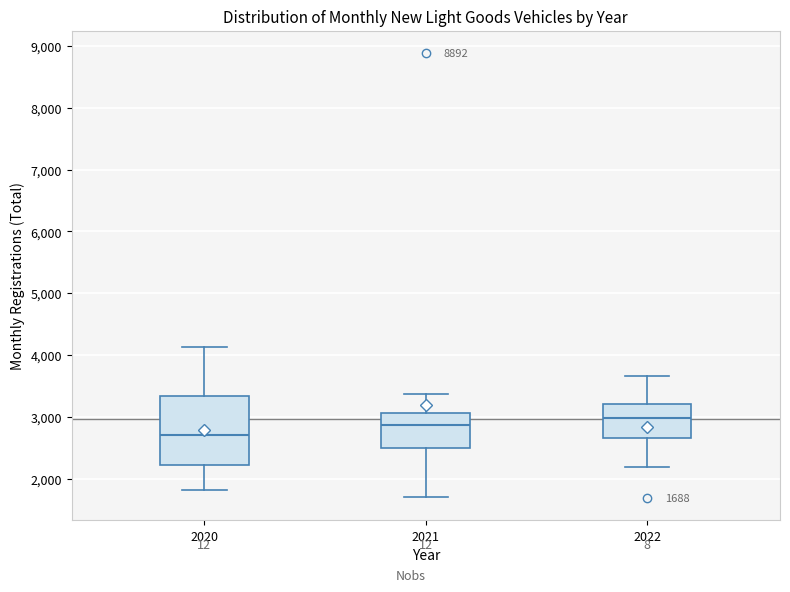

Comparing the boxes themselves (not the whiskers), which one is the tallest?

2020